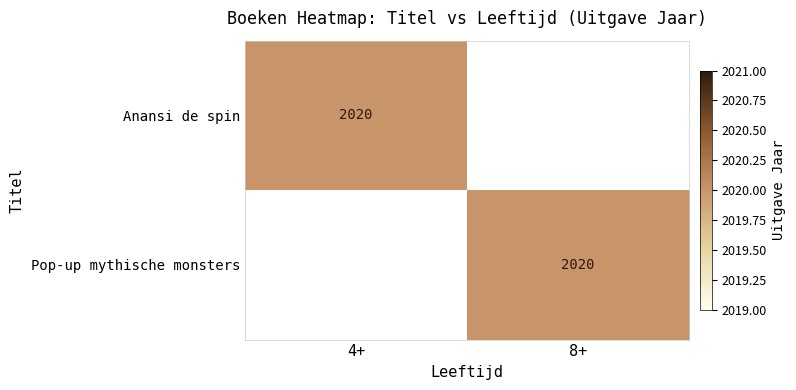

Between 4+ and 8+, which is larger?

4+